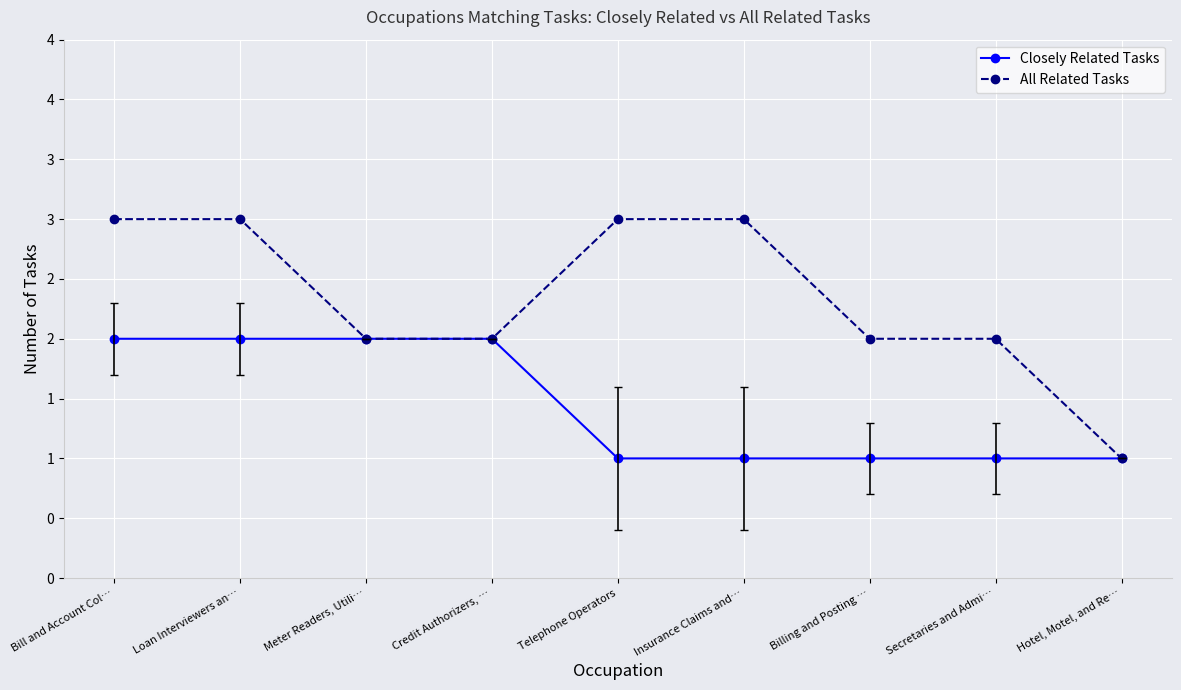

What are all the series names shown in the legend?

Closely Related Tasks, All Related Tasks